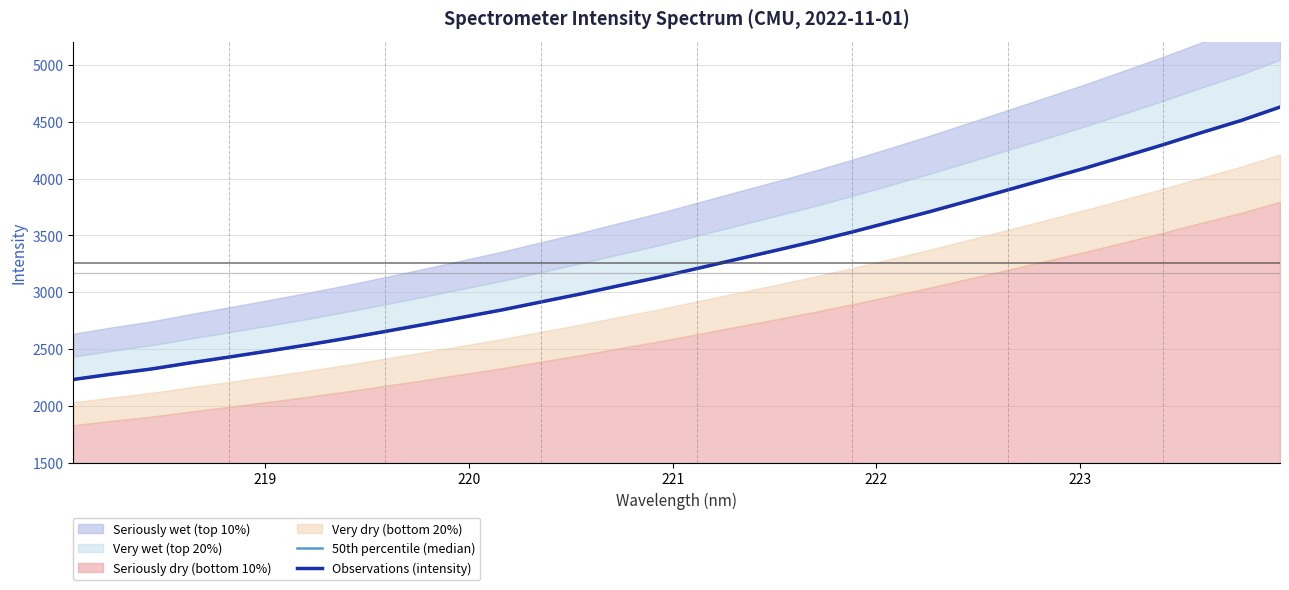

Reading left to right, list all the values displayed in this chart.

50th percentile (median): 2233.9	2281.3	2325.7	2379.7	2431.0	2483.4	2537.3	2594.8	2655.4	2717.2	2780.9	2844.8	2914.7	2983.9	3057.3	3129.7	3207.9	3287.0	3365.1	3445.2	3530.2	3619.3	3709.2	3803.8	3899.6	3995.7	4092.5	4194.5	4297.5	4405.5	4509.8	4627.7
Observations (intensity): 2233.9	2281.3	2325.7	2379.7	2431.0	2483.4	2537.3	2594.8	2655.4	2717.2	2780.9	2844.8	2914.7	2983.9	3057.3	3129.7	3207.9	3287.0	3365.1	3445.2	3530.2	3619.3	3709.2	3803.8	3899.6	3995.7	4092.5	4194.5	4297.5	4405.5	4509.8	4627.7